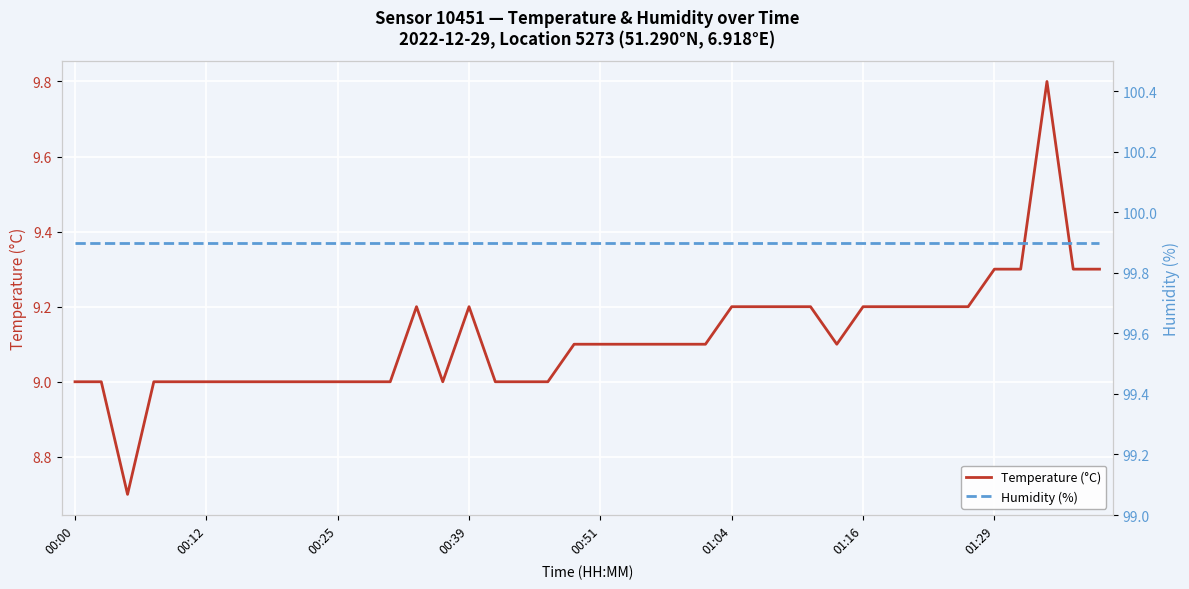

Between 19 and 29, which is larger?

19